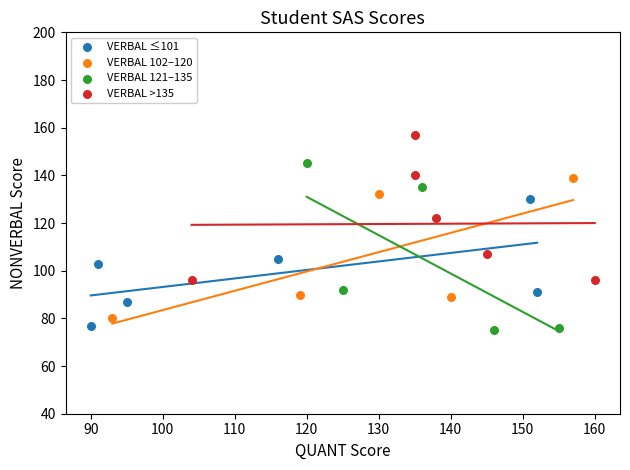

Which series contains the highest Y value?

VERBAL >135